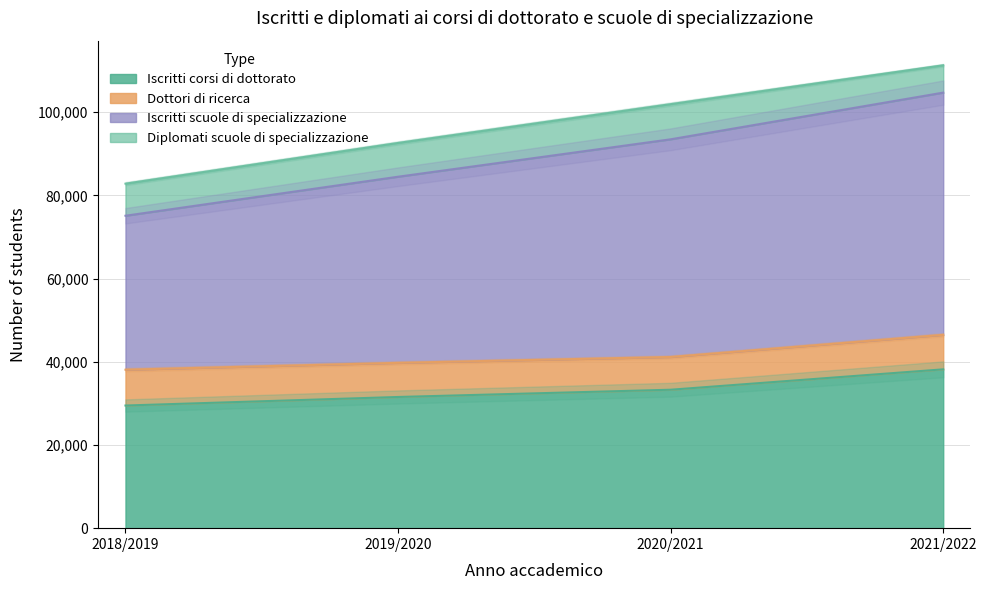

What is the difference between the maximum and minimum values in the Iscritti corsi di dottorato series?

8697